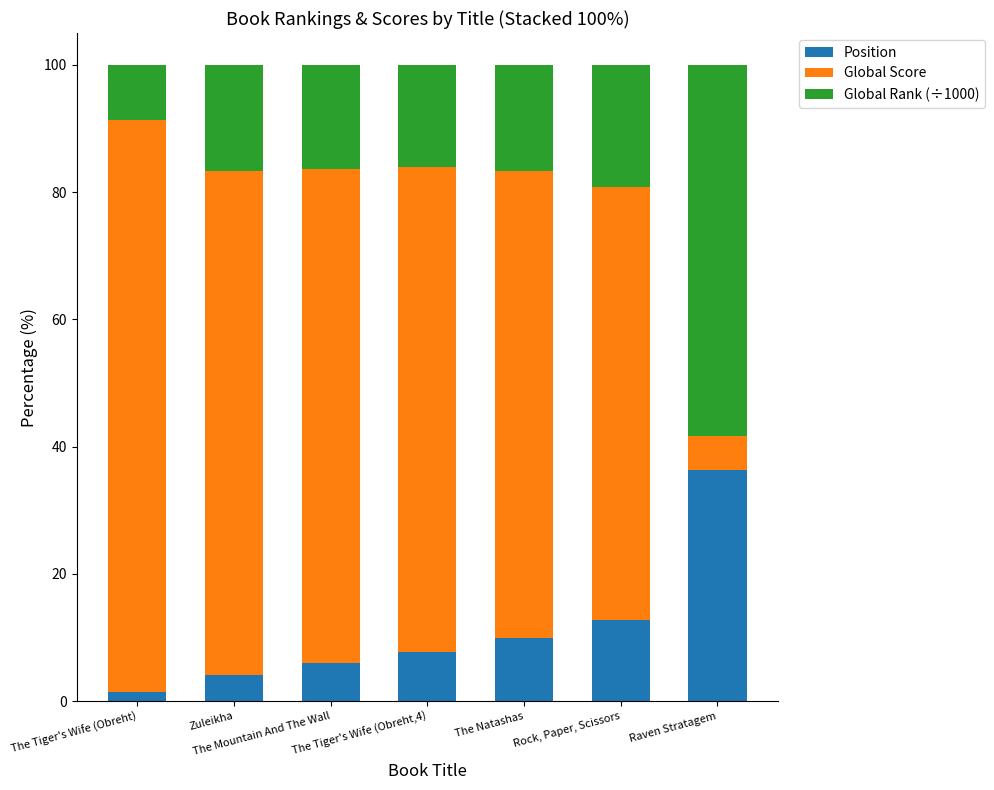

At which label does Position first exceed 7?

The Tiger's Wife (Obreht,4)